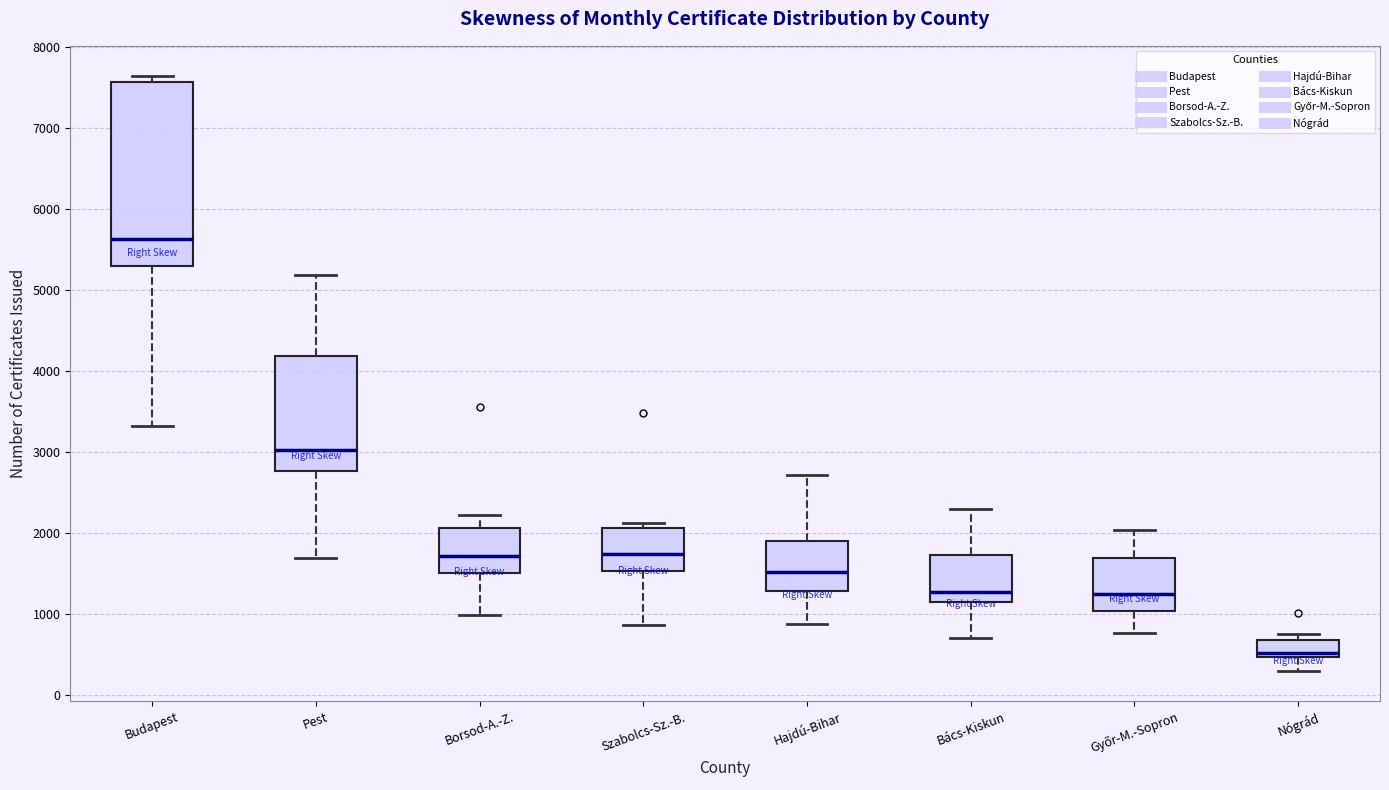

Reading left to right, transcribe this box plot: for each box, give where its median line is, the range the box spans, and where its two whiskers end, as read against the y-axis. The values are not printed on the chart, so give them approximately, as read against the axis.

Budapest: median 5600, box 5300 to 7600, whiskers 3300 to 7700
Pest: median 3000, box 2800 to 4200, whiskers 1700 to 5200
Borsod-A.-Z.: median 1700, box 1500 to 2100, whiskers 1000 to 2200
Szabolcs-Sz.-B.: median 1700, box 1500 to 2100, whiskers 900 to 2100 (just above the box's upper edge)
Hajdú-Bihar: median 1500, box 1300 to 1900, whiskers 900 to 2700
Bács-Kiskun: median 1300, box 1100 to 1700, whiskers 700 to 2300
Győr-M.-Sopron: median 1200, box 1000 to 1700, whiskers 800 to 2000
Nógrád: median 500 (just above the box's lower edge), box 500 to 700, whiskers 300 to 700 (just above the box's upper edge)